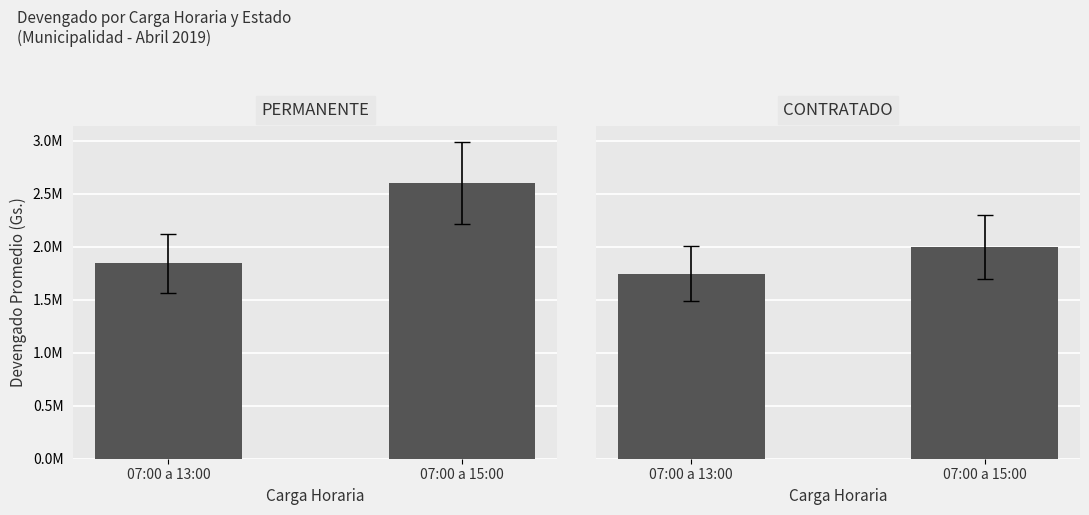

What is the label of the 1st bar from the right?

07:00 a 15:00